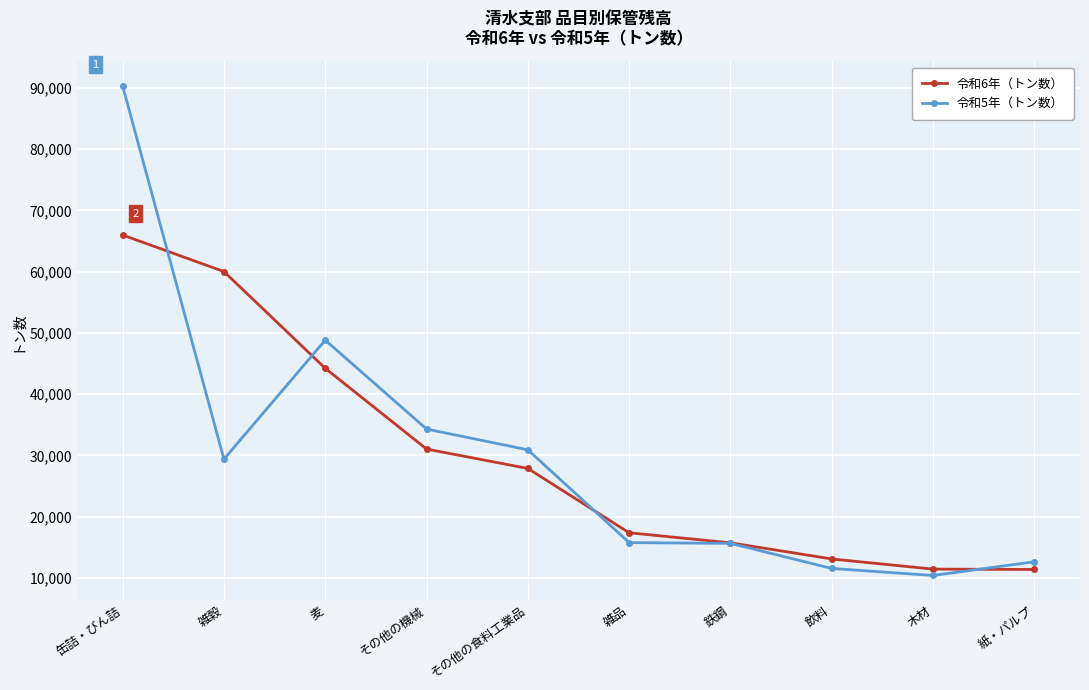

Rank the series by their maximum value, from lowest to highest.

令和6年（トン数）, 令和5年（トン数）